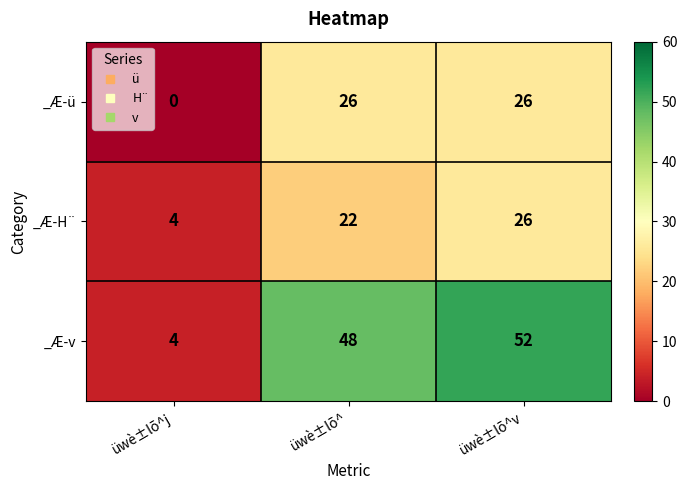

Which category has the lowest value across all series?

üwè±lõ^j